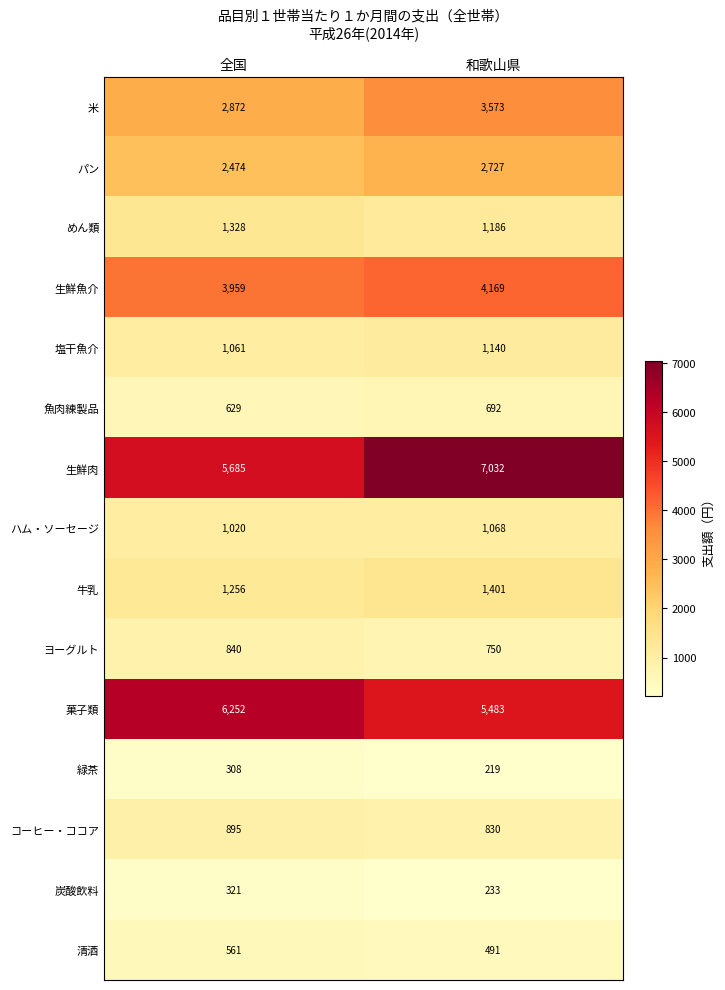

True or false: 牛乳 has a value of 1401 at 和歌山県.

True